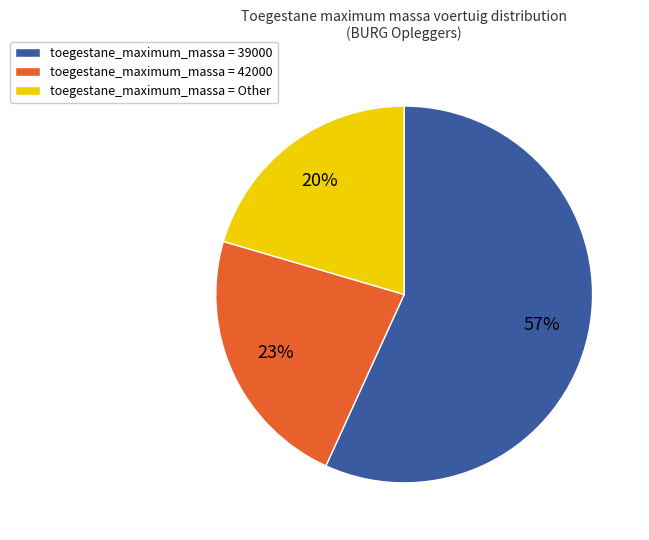

To the nearest percent, what percentage of the pie is toegestane_maximum_massa = 42000?

23%